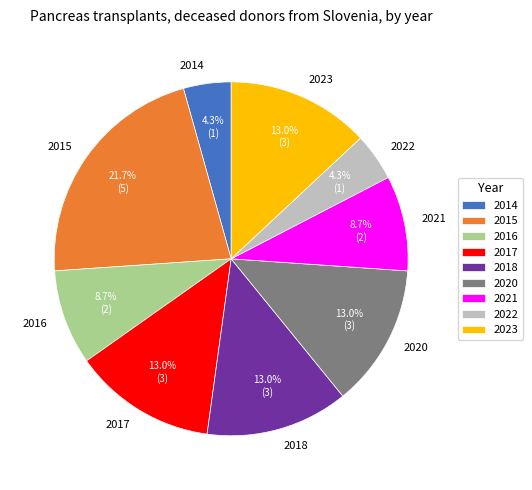

Does 2023 account for over 50% of the chart?

No